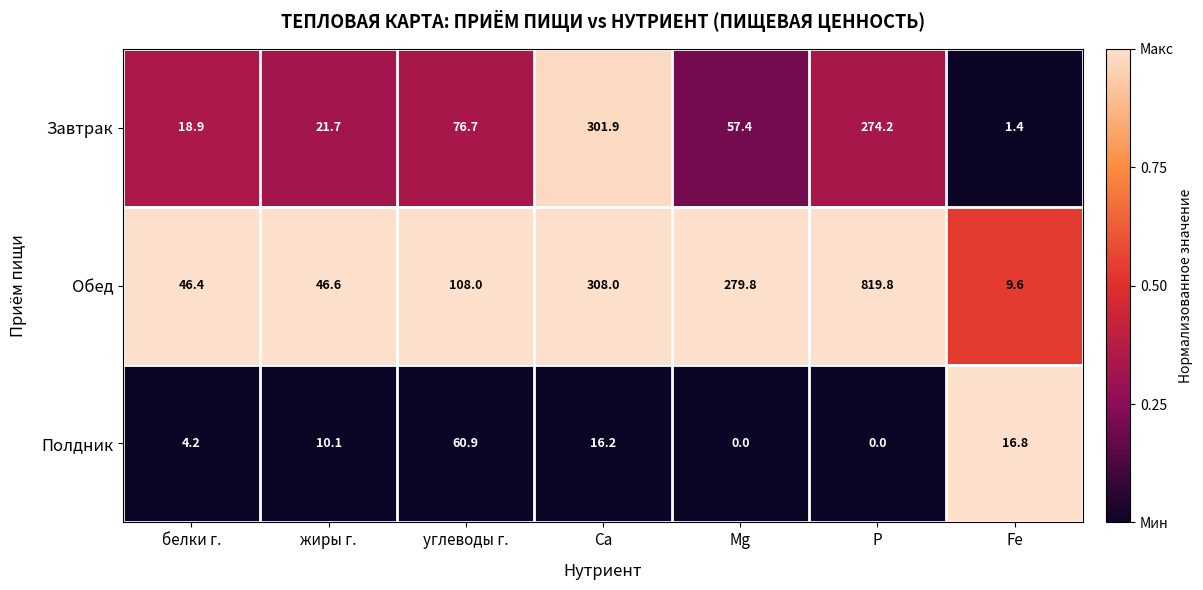

How many data points in Завтрак are less than 57?

3